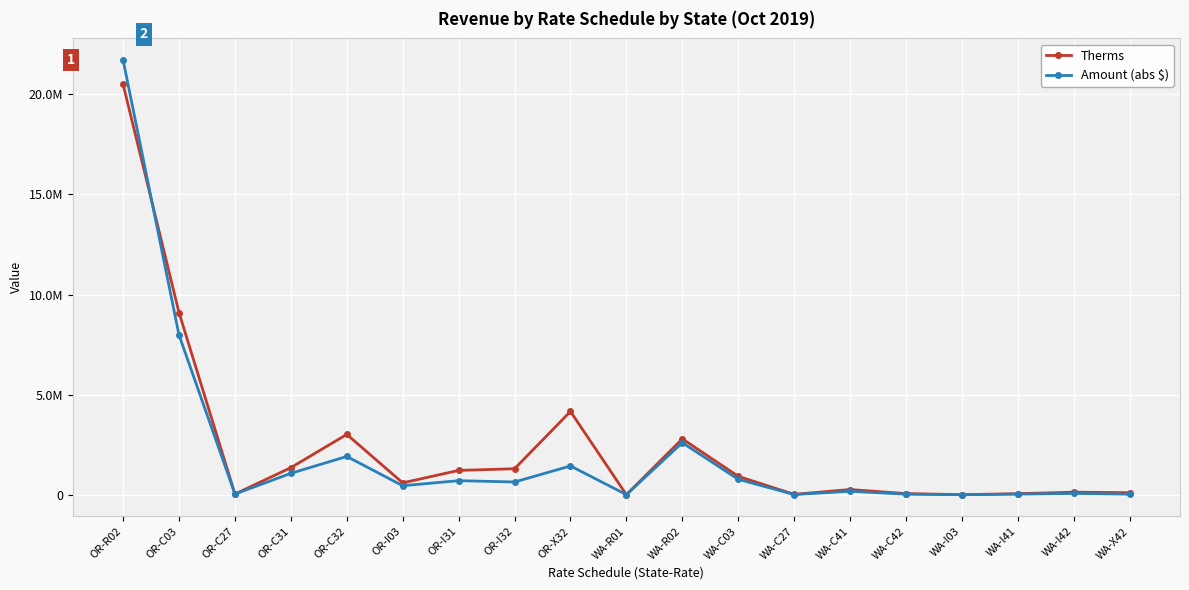

List the labels in order of Therms value, largest first.

OR-R02, OR-C03, OR-X32, OR-C32, WA-R02, OR-C31, OR-I32, OR-I31, WA-C03, OR-I03, WA-C41, WA-I42, WA-X42, WA-C42, WA-I41, OR-C27, WA-C27, WA-I03, WA-R01